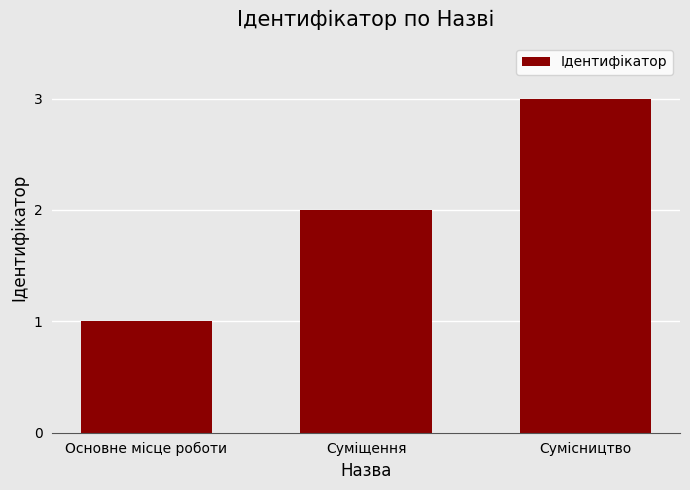

What is the value of the 1st bar from the left?

1